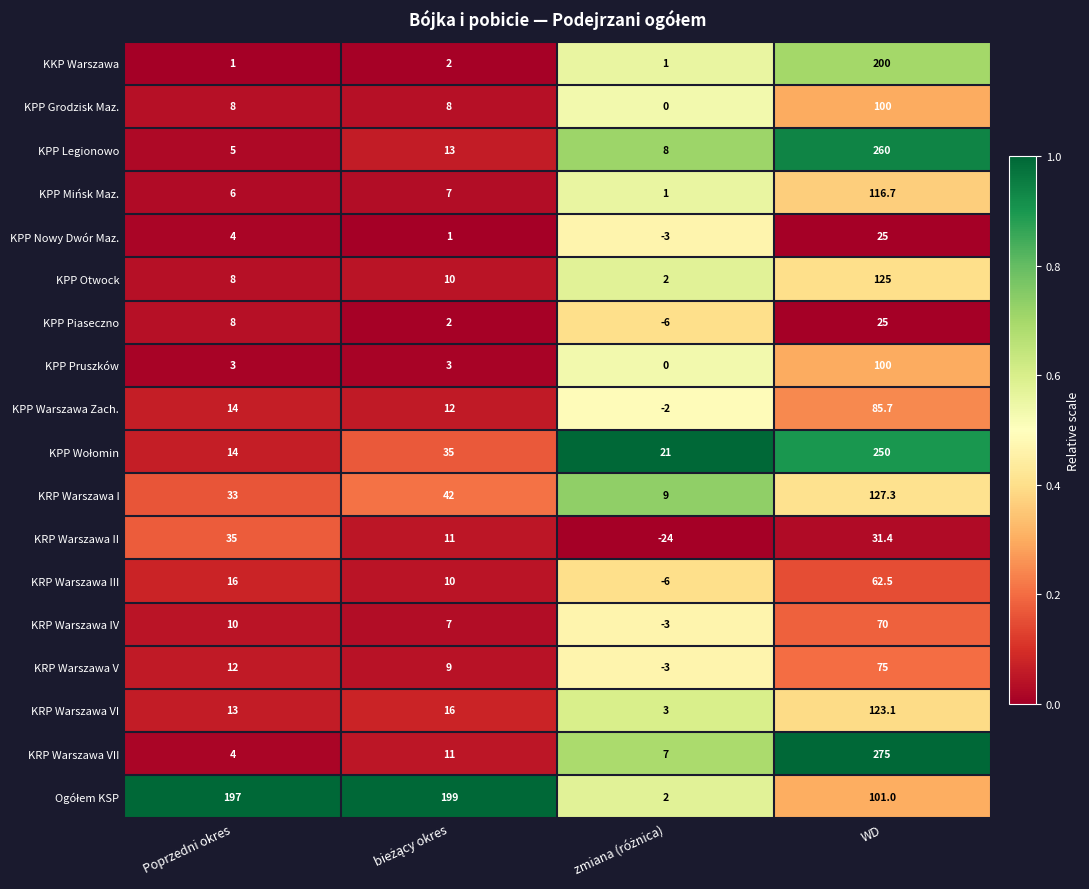

What is the difference between the maximum and minimum values in the KPP Nowy Dwór Maz. series?

28.0